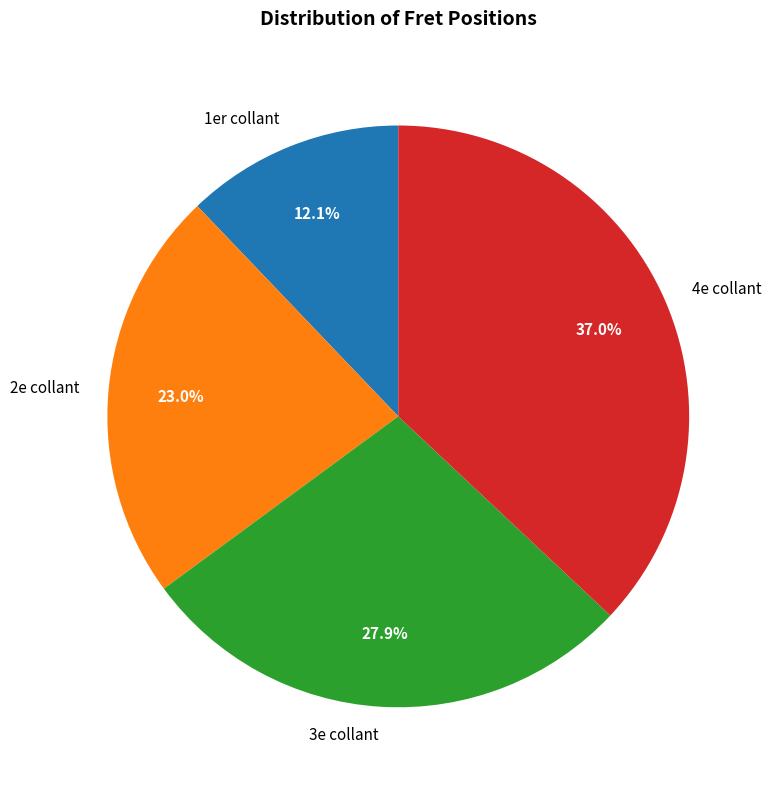

How many slices are in this pie chart?

4